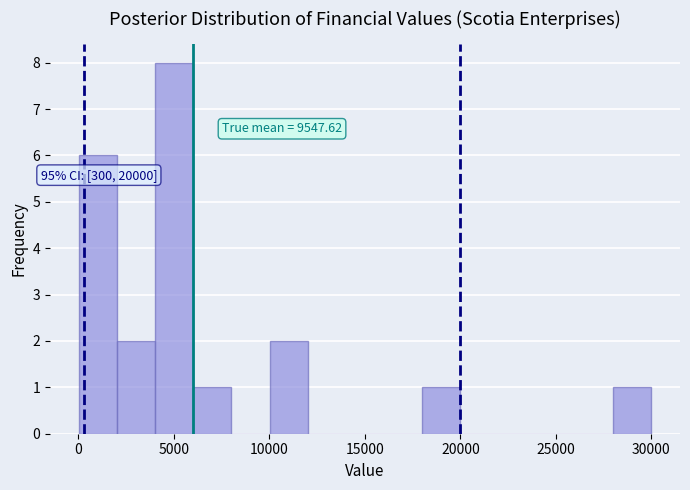

Around what value on the x-axis is the tallest bar? Give the approximate position of its centre, as read against the axis.

5000